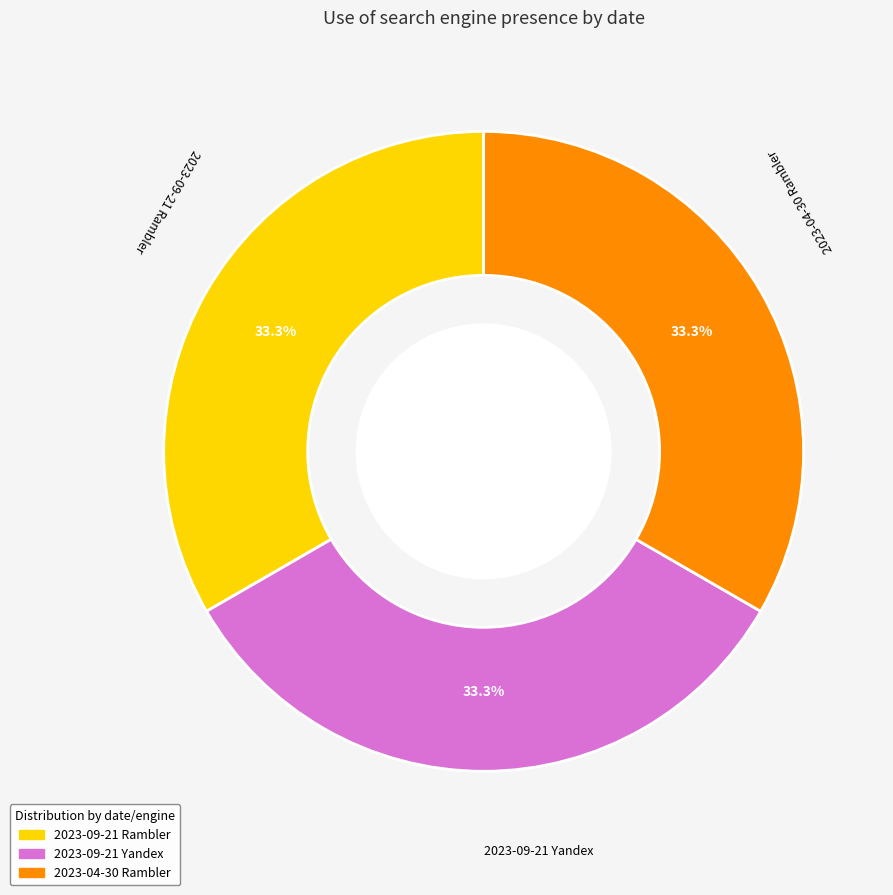

Is there any slice that represents more than half of the pie?

No